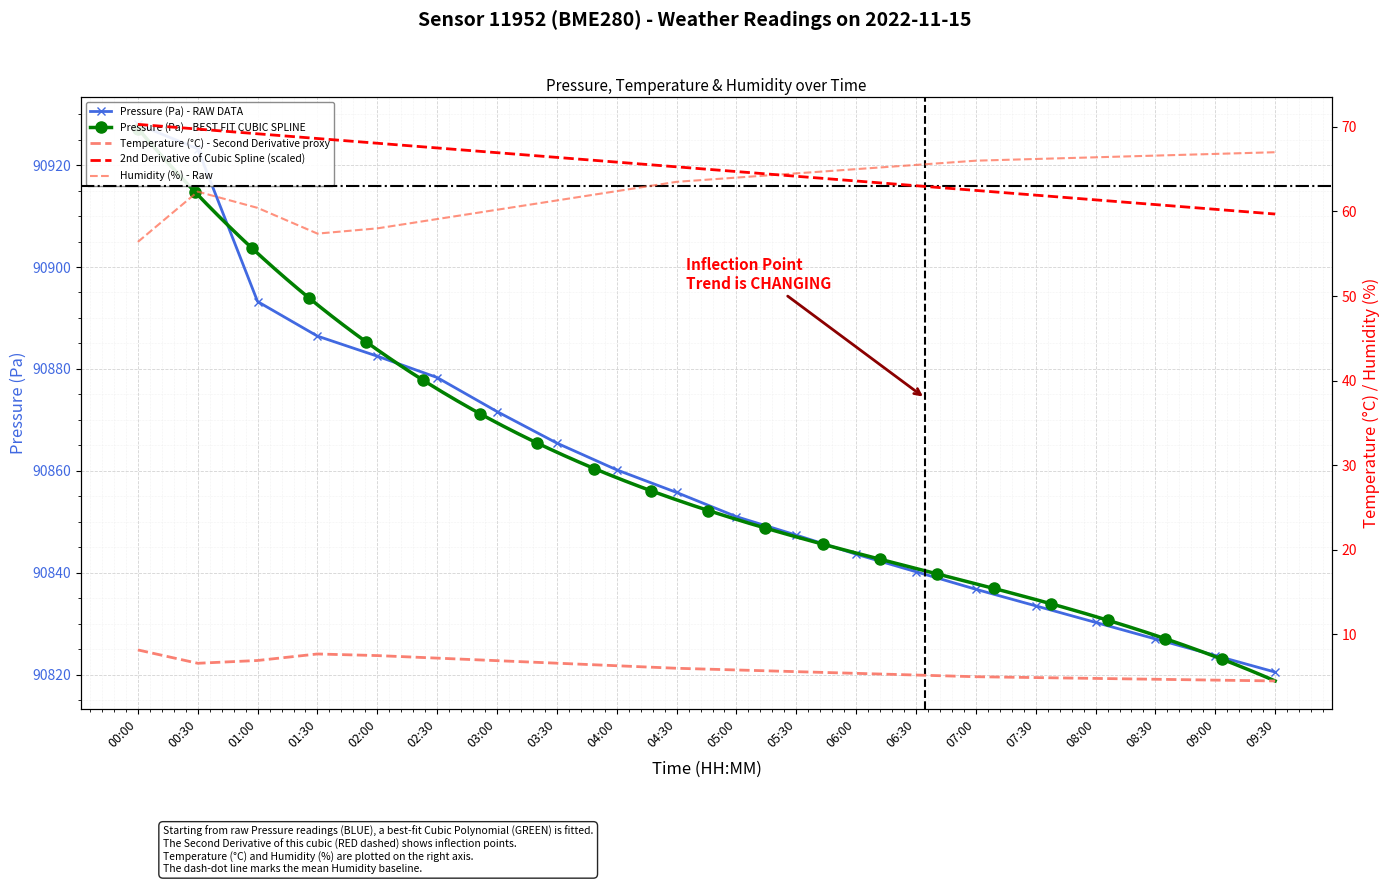

Rank the categories by temperature value from lowest to highest.

09:30, 09:00, 08:30, 08:00, 07:30, 07:00, 06:30, 06:00, 05:30, 05:00, 04:30, 04:00, 00:30, 03:30, 03:00, 01:00, 02:30, 02:00, 01:30, 00:00